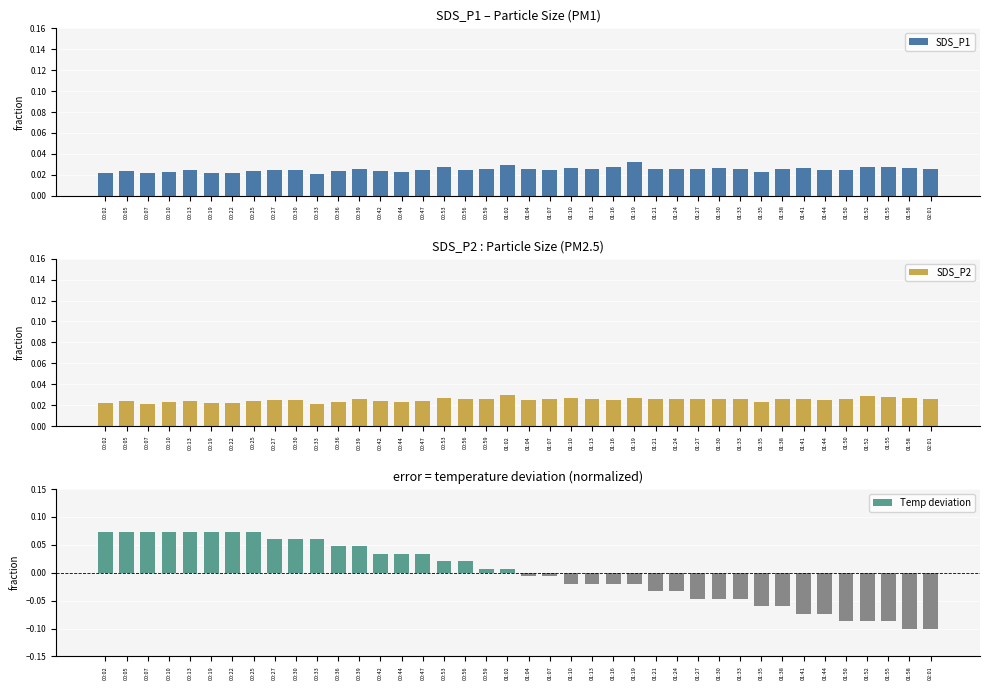

How many groups of bars are there?

40